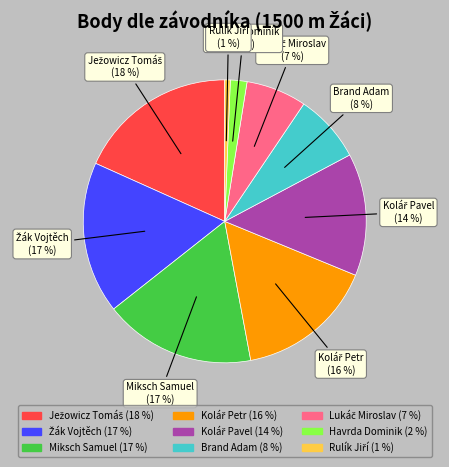

To the nearest percent, what is the average slice percentage?

11%